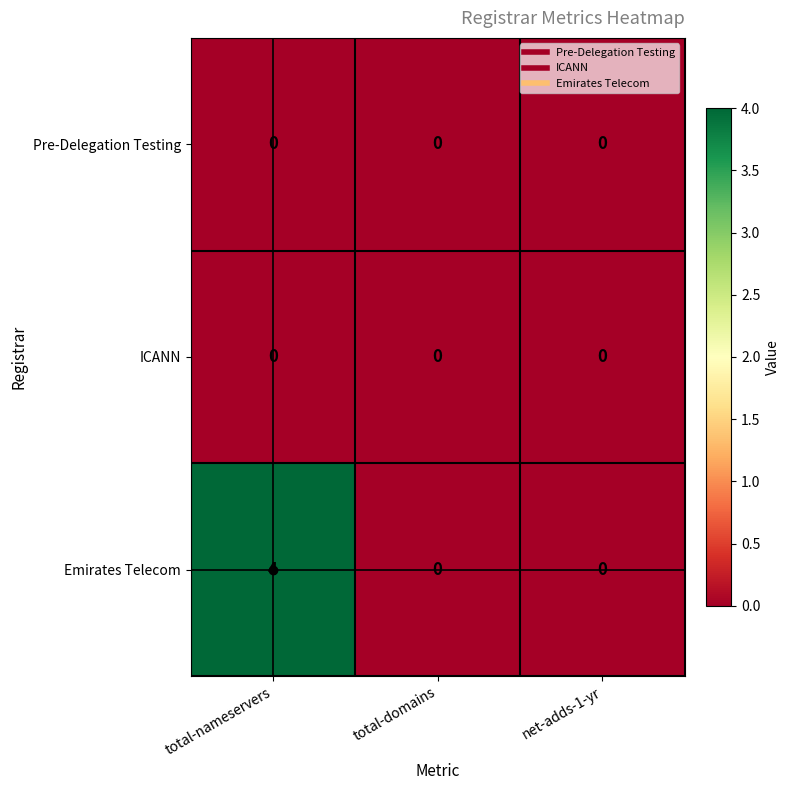

What is the maximum value shown in the chart?

4